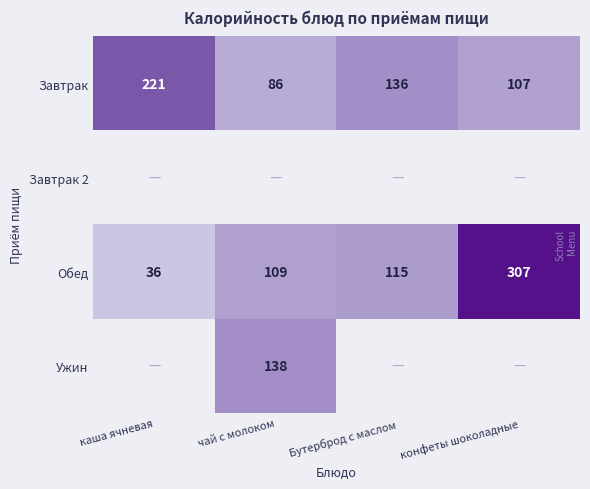

What is the highest value of the Обед series?

307